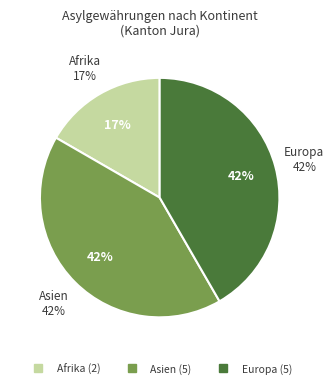

To the nearest percent, what is the average slice percentage?

33%